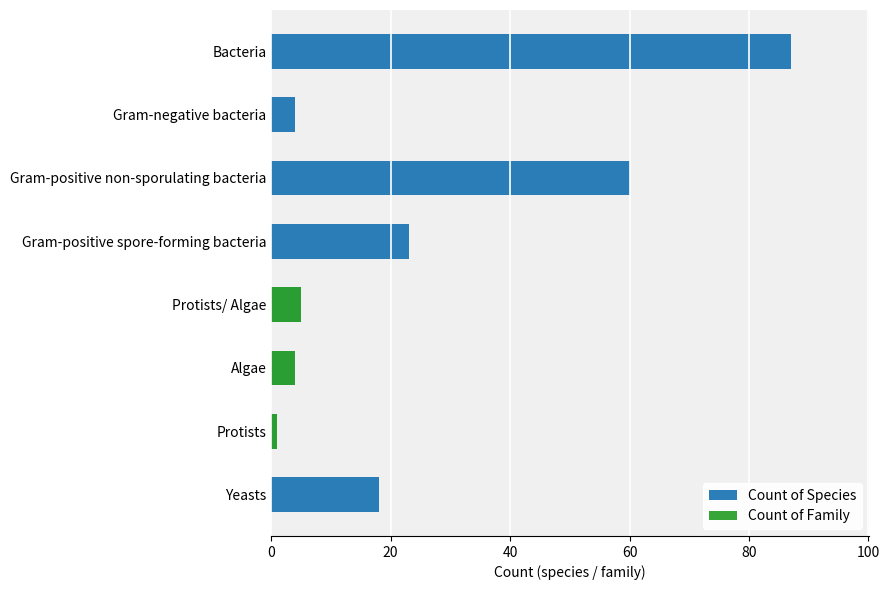

True or false: Count of Family has a value of 3 at Gram-positive spore-forming bacteria.

False